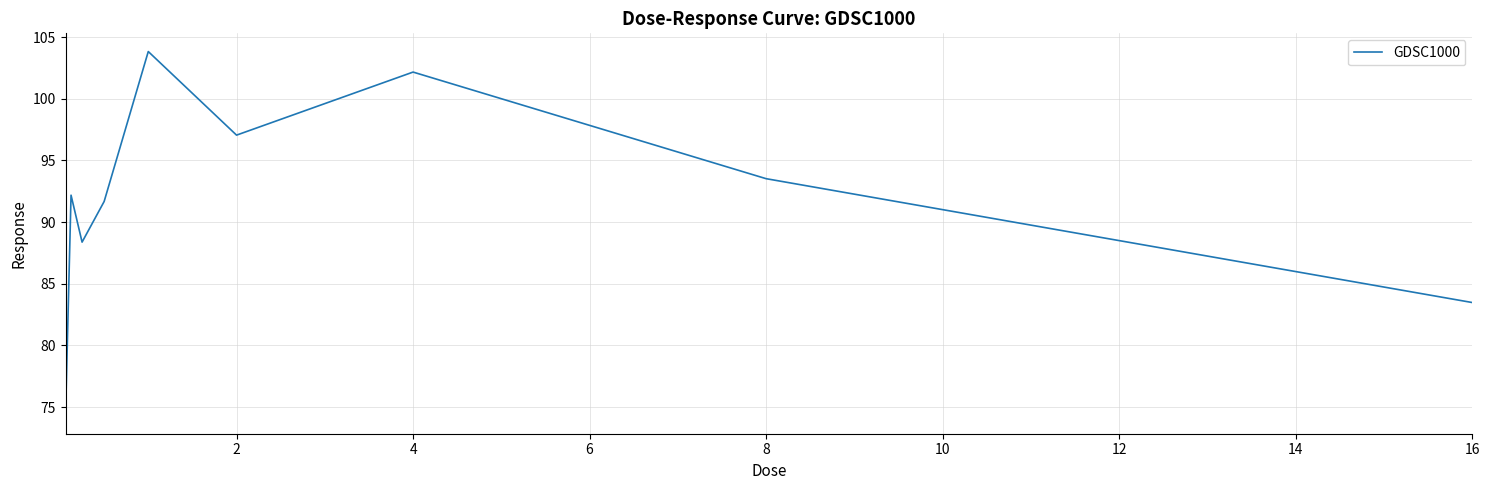

What is the minimum value shown in the chart?

74.3